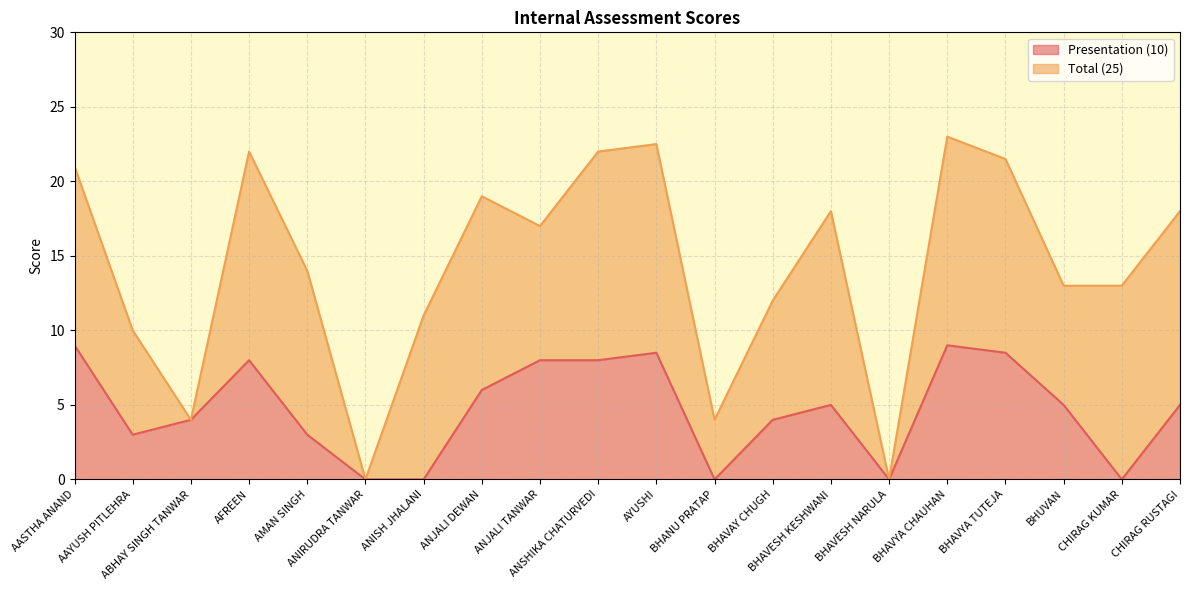

What is the value of the Total (25) point at the 17th from the left?

21.5